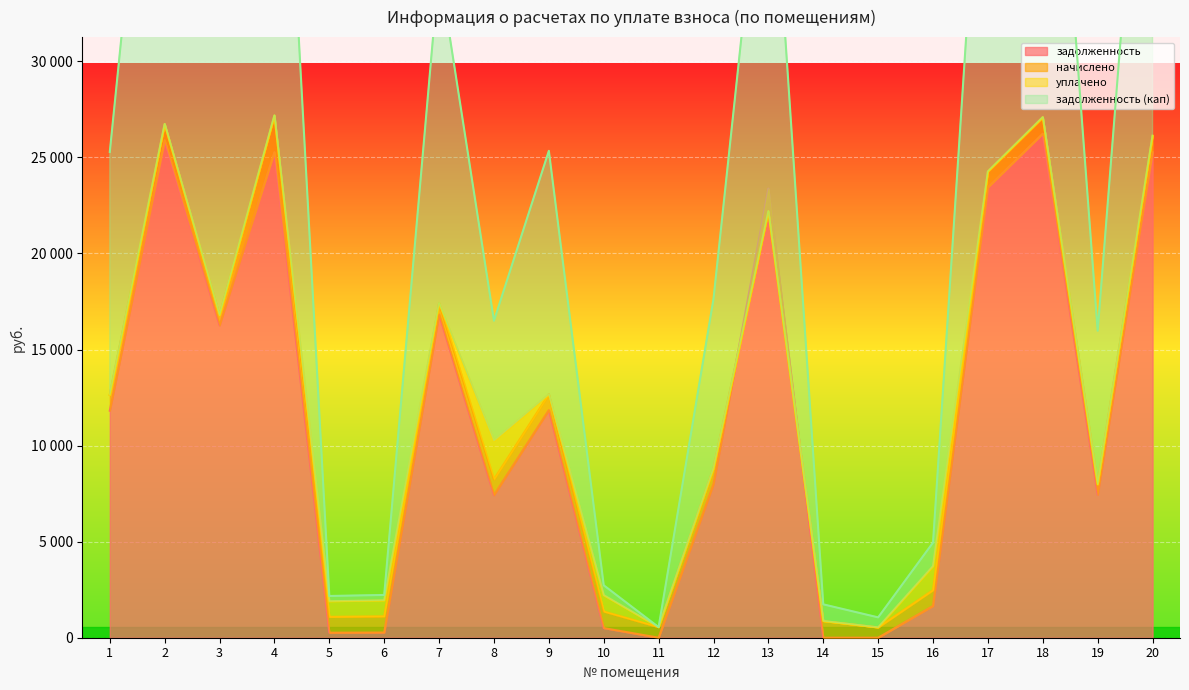

How many values in the задолженность series are below 11817?

10